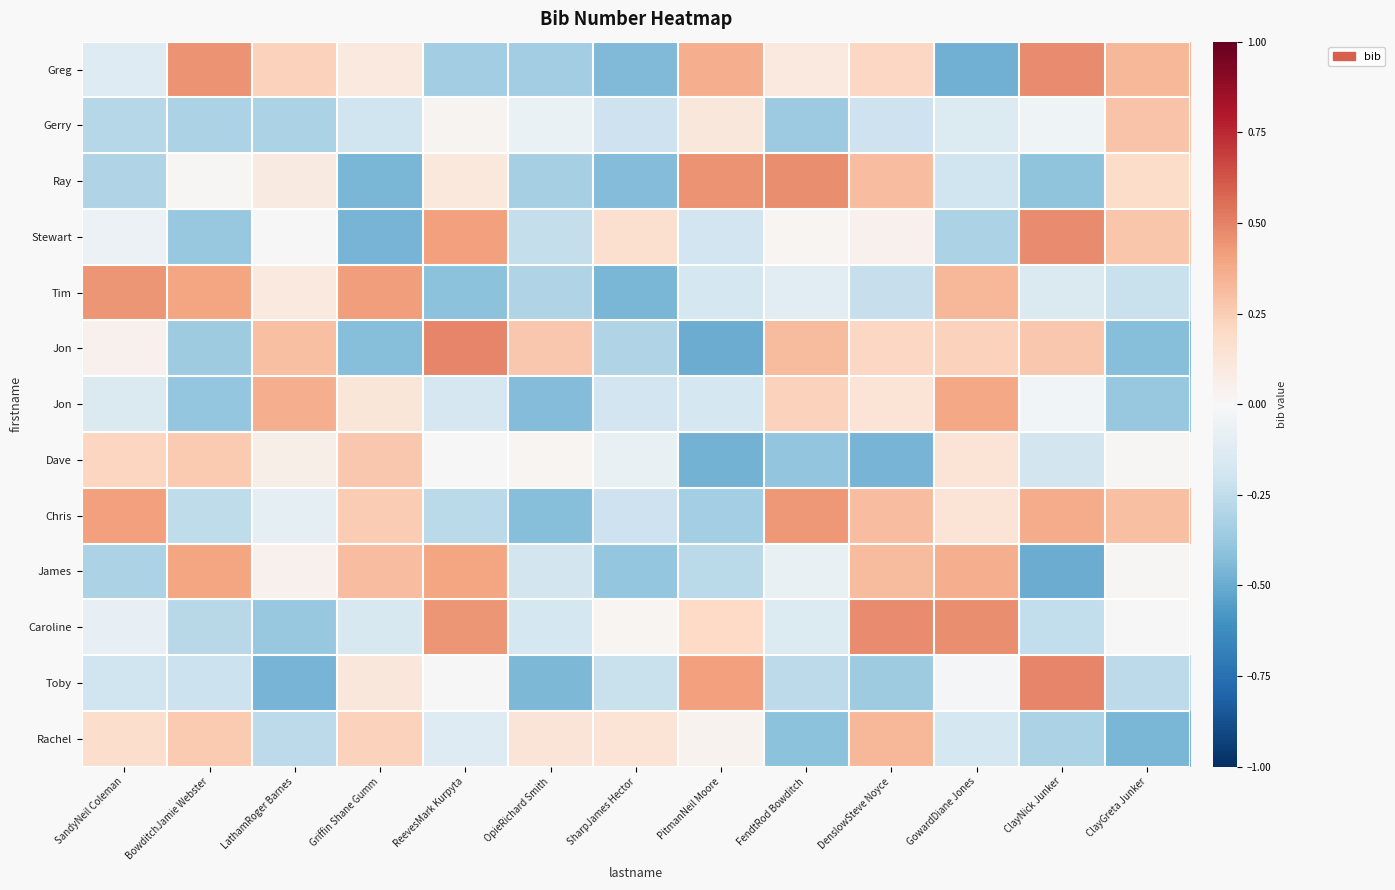

At which category is the sum across all series the highest?

DenslowSteve Noyce